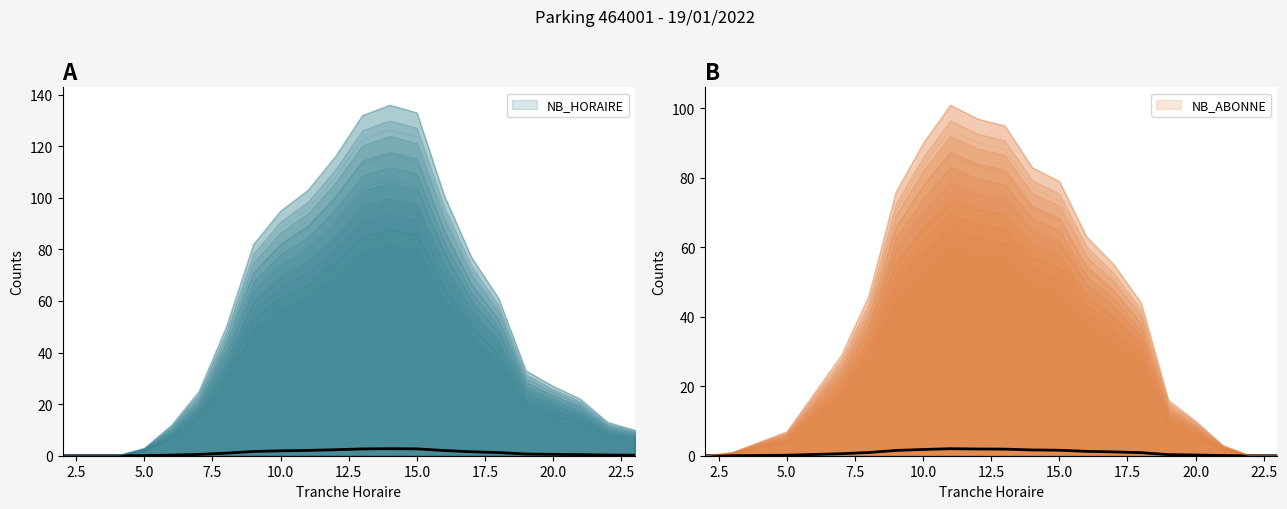

What is the sum of all NB_HORAIRE values?

24.6